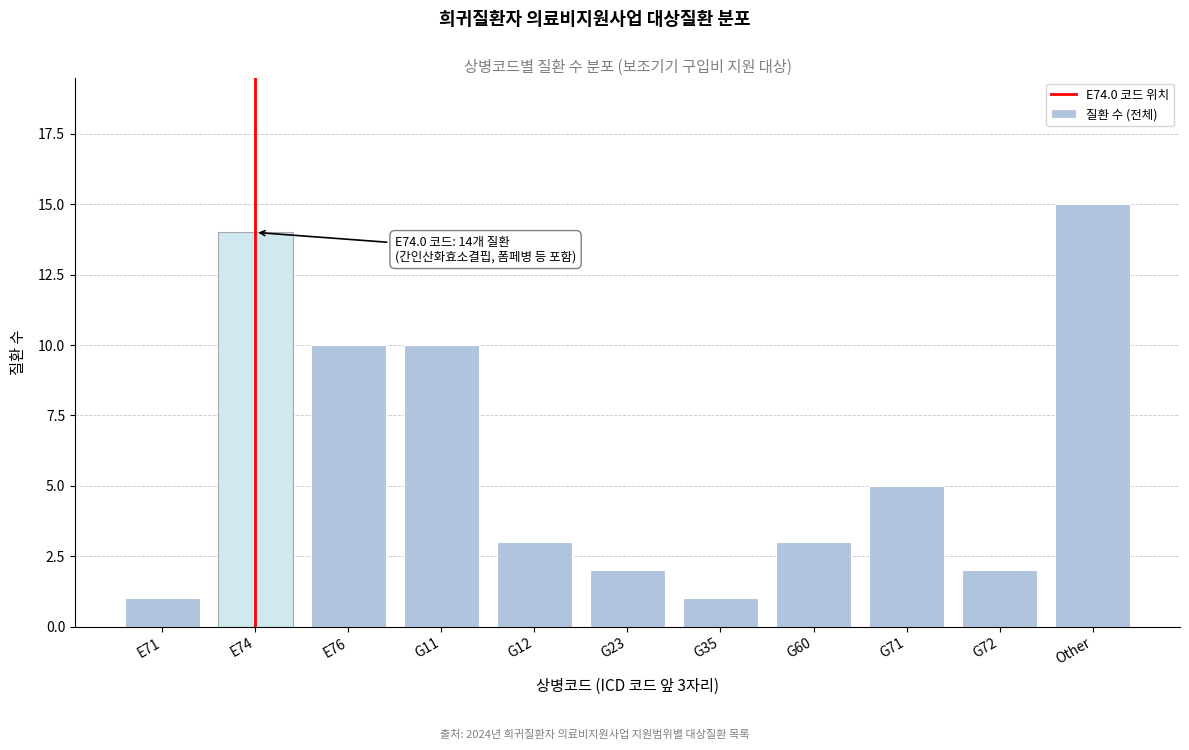

Reading right to left, list all the values displayed in this chart.

Other=15	G72=2	G71=5	G60=3	G35=1	G23=2	G12=3	G11=10	E76=10	E74=14	E71=1